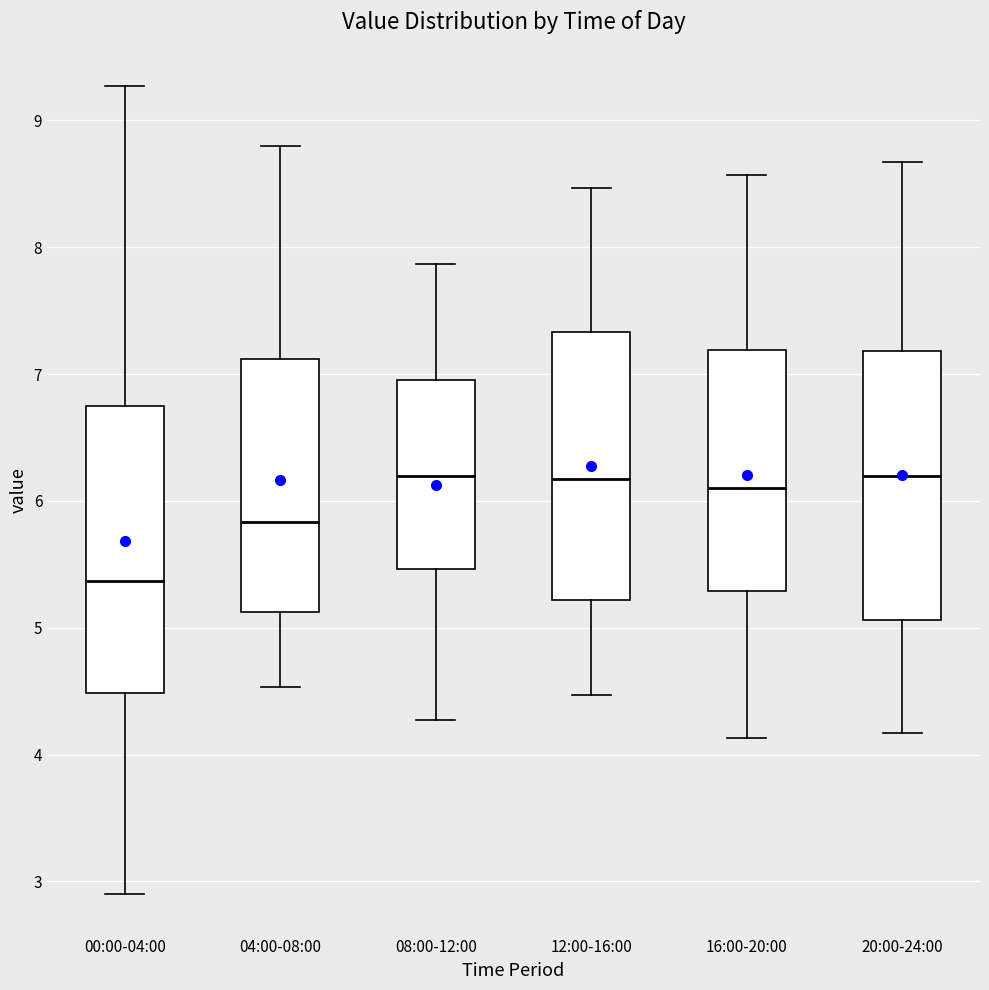

Where does the lower whisker of the box for 20:00-24:00 end on the y-axis? The values are not printed on the chart, so give them approximately, as read against the axis.

4.2